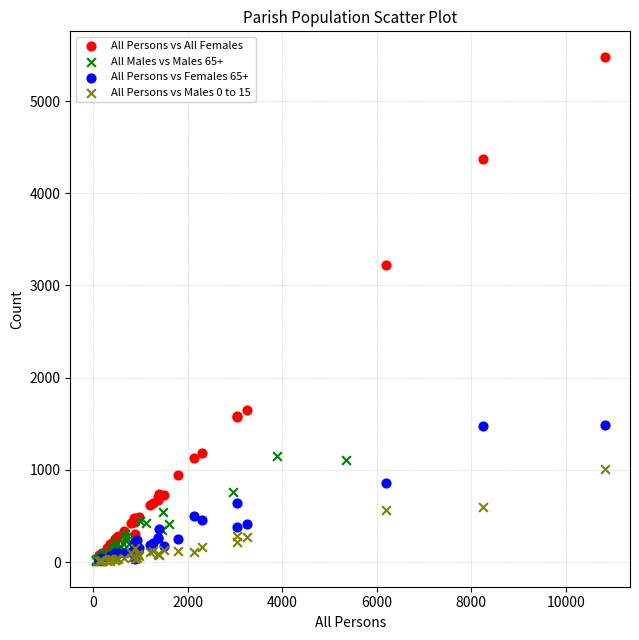

Which series has the largest Y range (max minus min)?

All Persons vs All Females